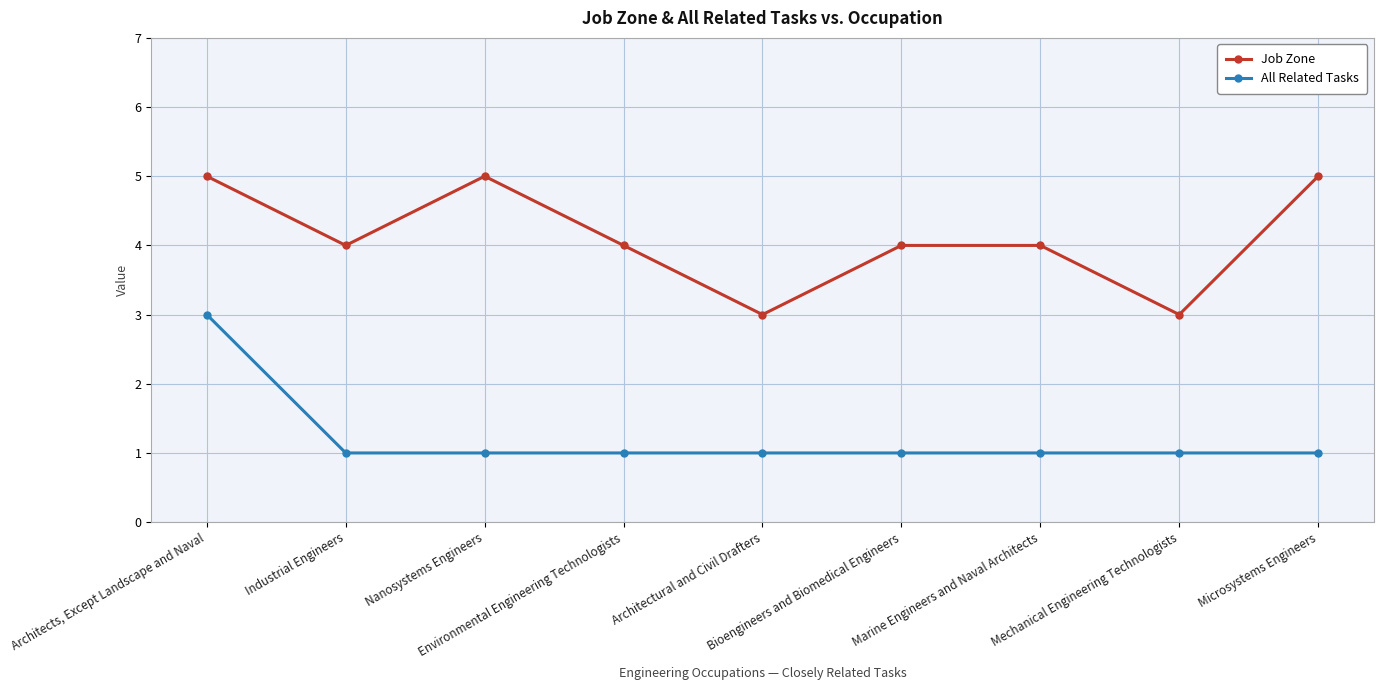

The Job Zone series shows 7 at Marine Engineers and Naval Architects. True or false?

False